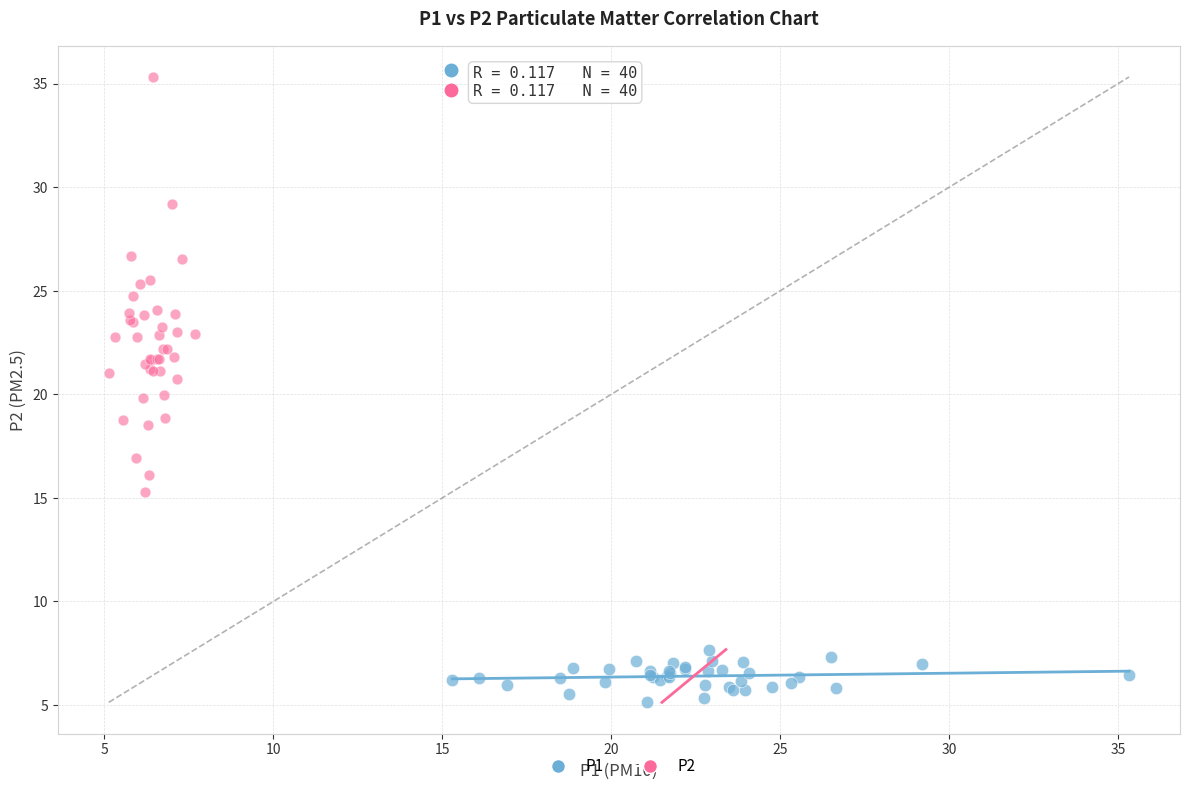

Which series contains the highest Y value?

P2